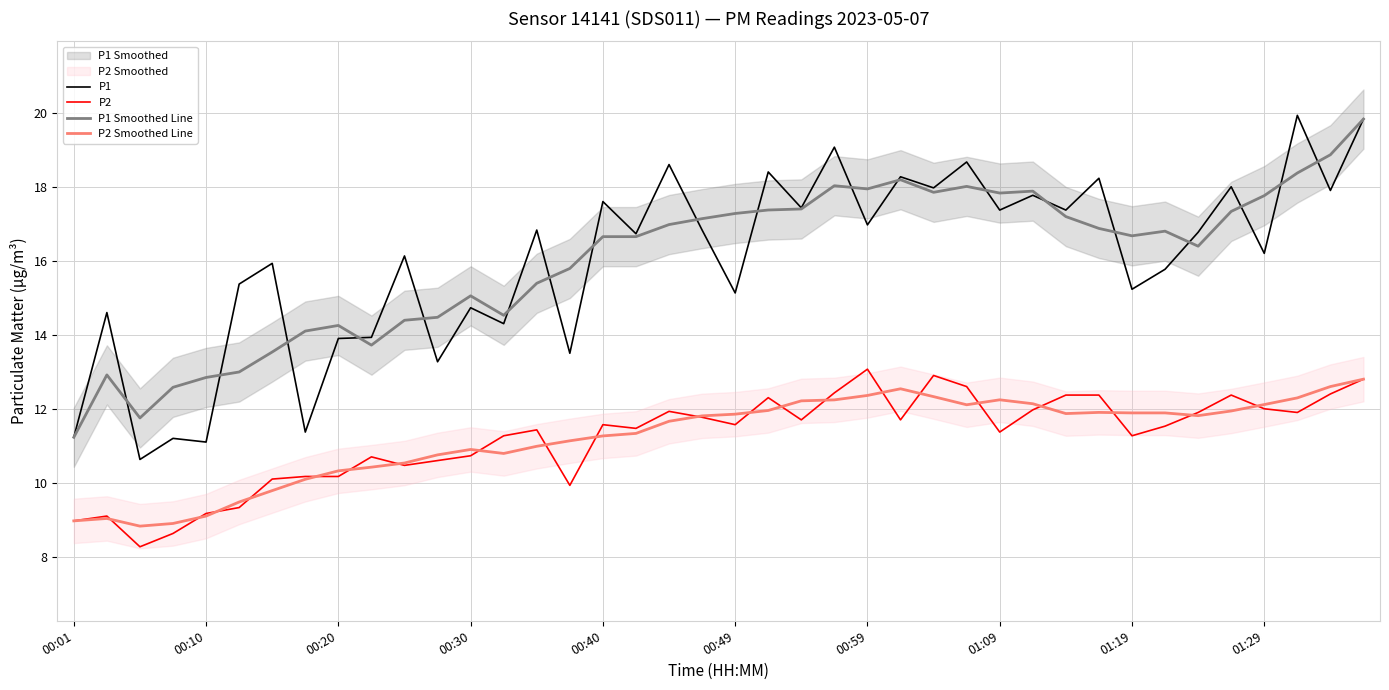

What is the sum of the P2 values at 34 and 26?

24.8